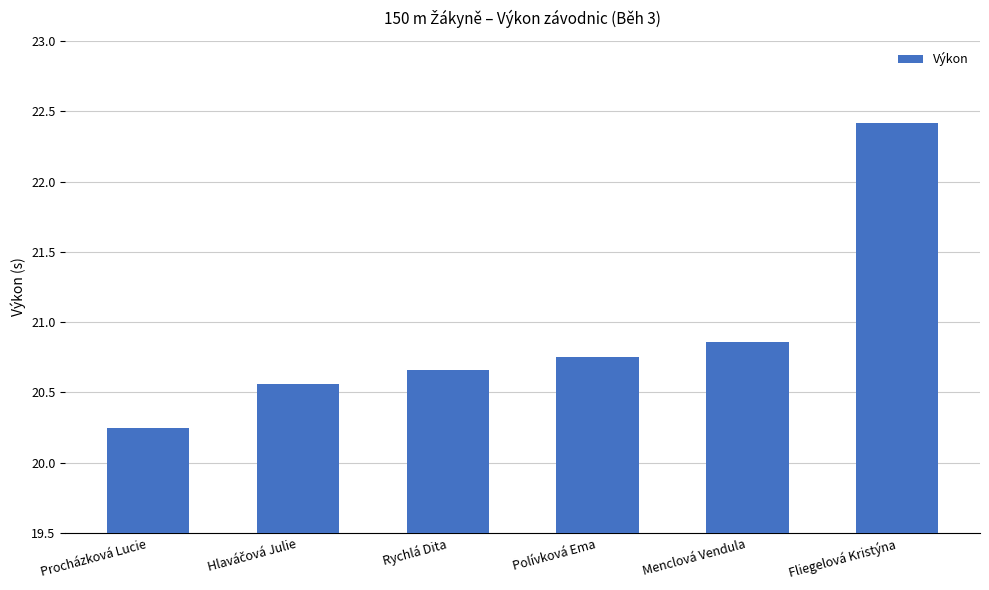

Which has a higher value, Rychlá Dita or Polívková Ema?

Polívková Ema